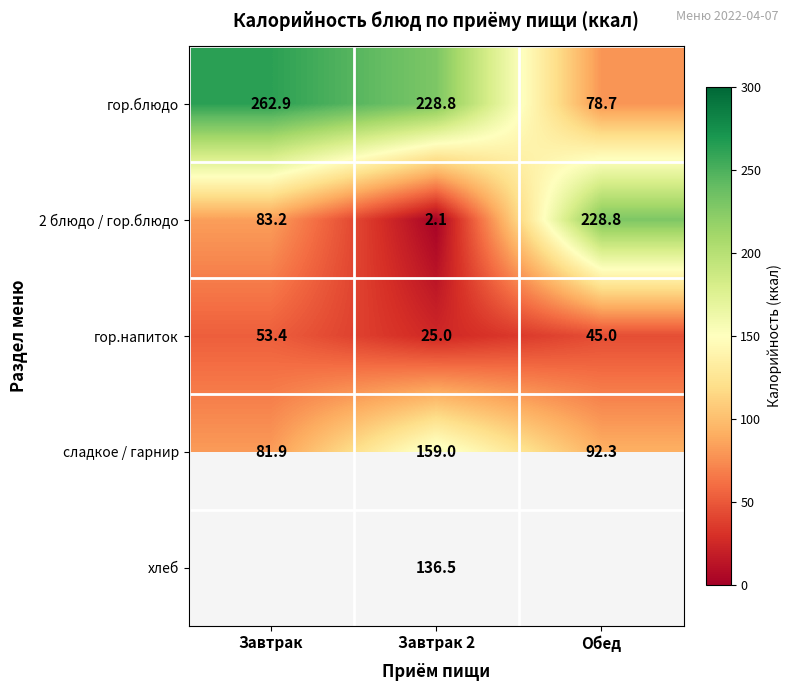

How many values in the сладкое / гарнир series exceed 92?

2